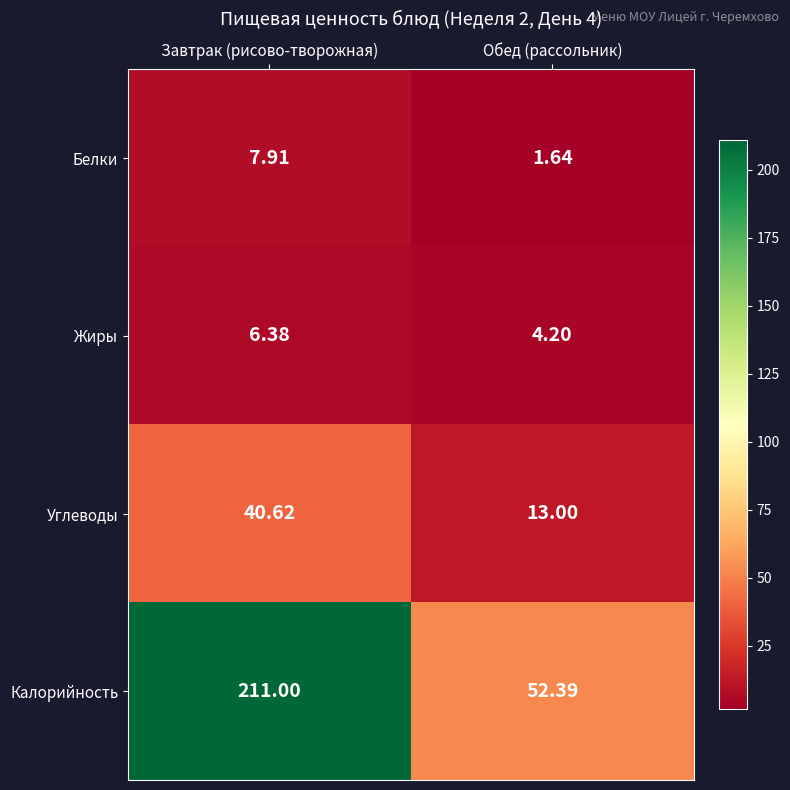

How many categories are shown in the chart?

2